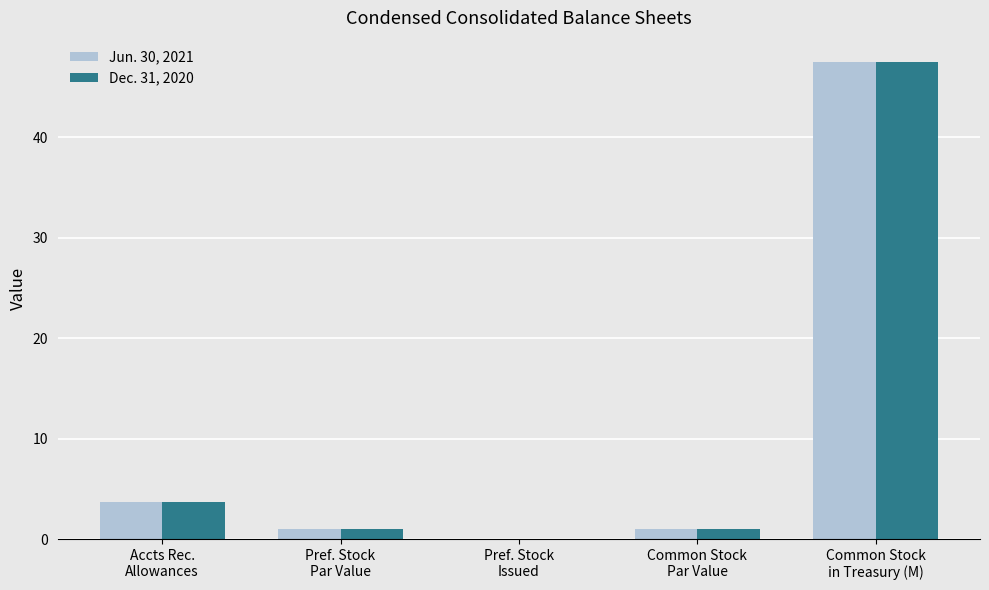

What is the approximate value of Dec. 31, 2020 at Common Stock
Par Value?

1.0